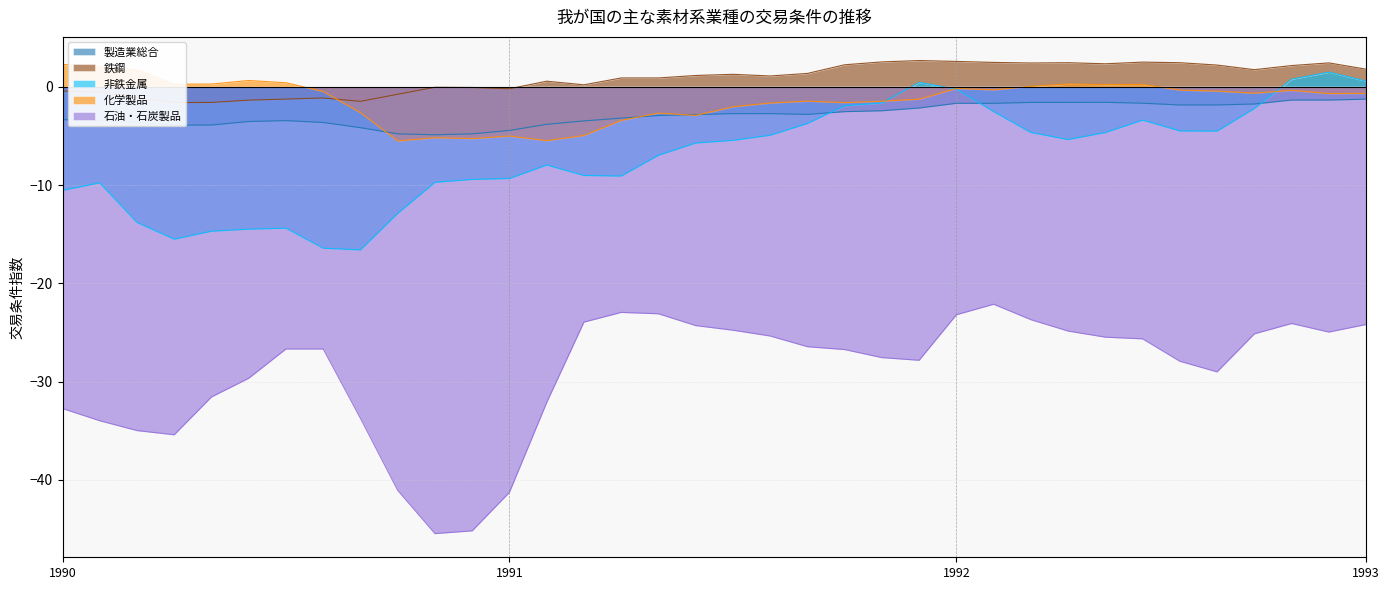

What is the greatest value displayed?

2.7